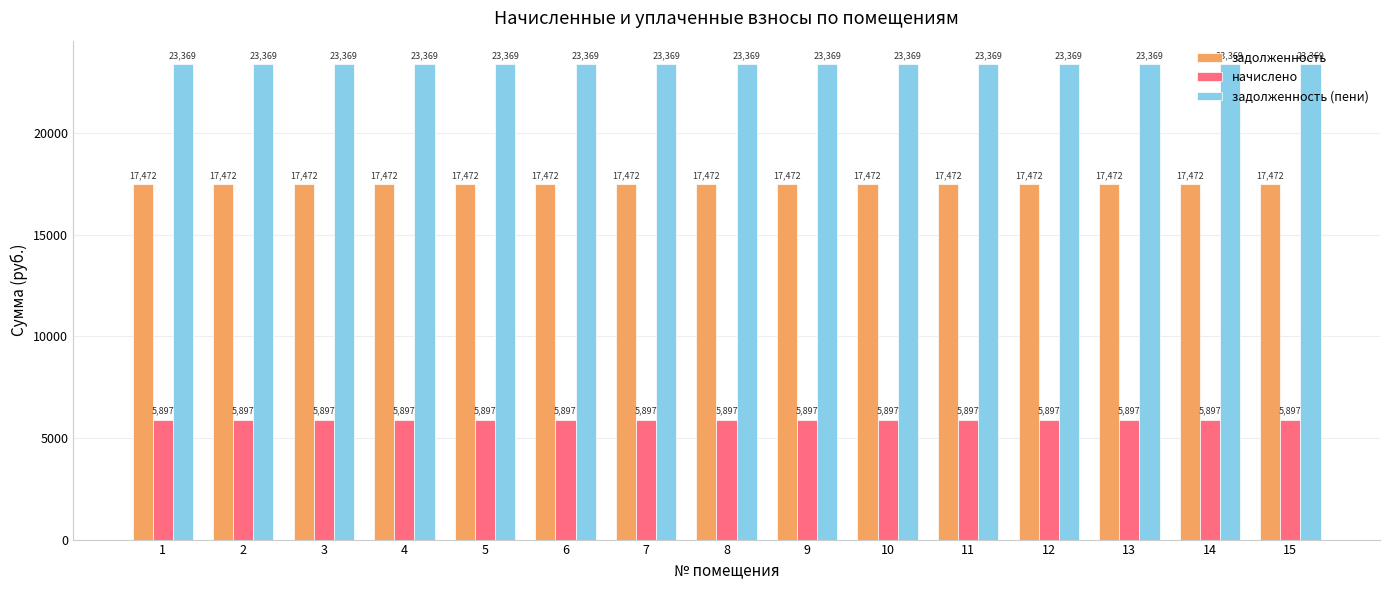

List the series in order of their overall mean, lowest first.

начислено, задолженность, задолженность (пени)